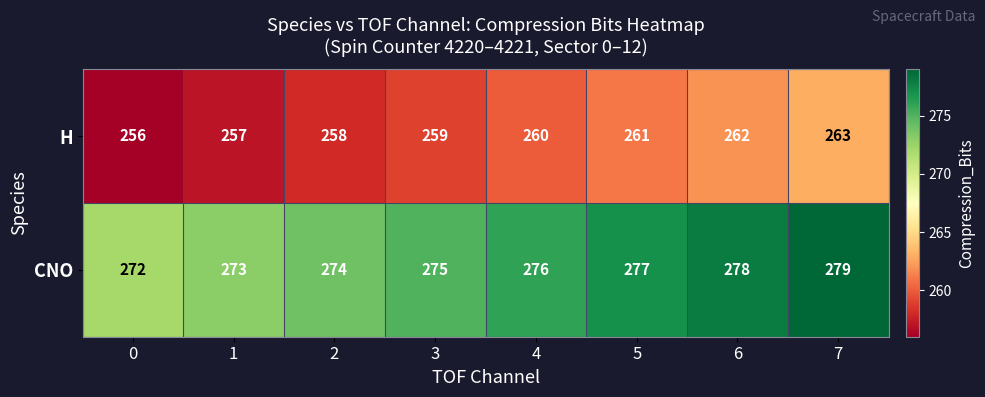

Reading left to right, transcribe all the data shown in this chart.

H: 256	257	258	259	260	261	262	263
CNO: 272	273	274	275	276	277	278	279